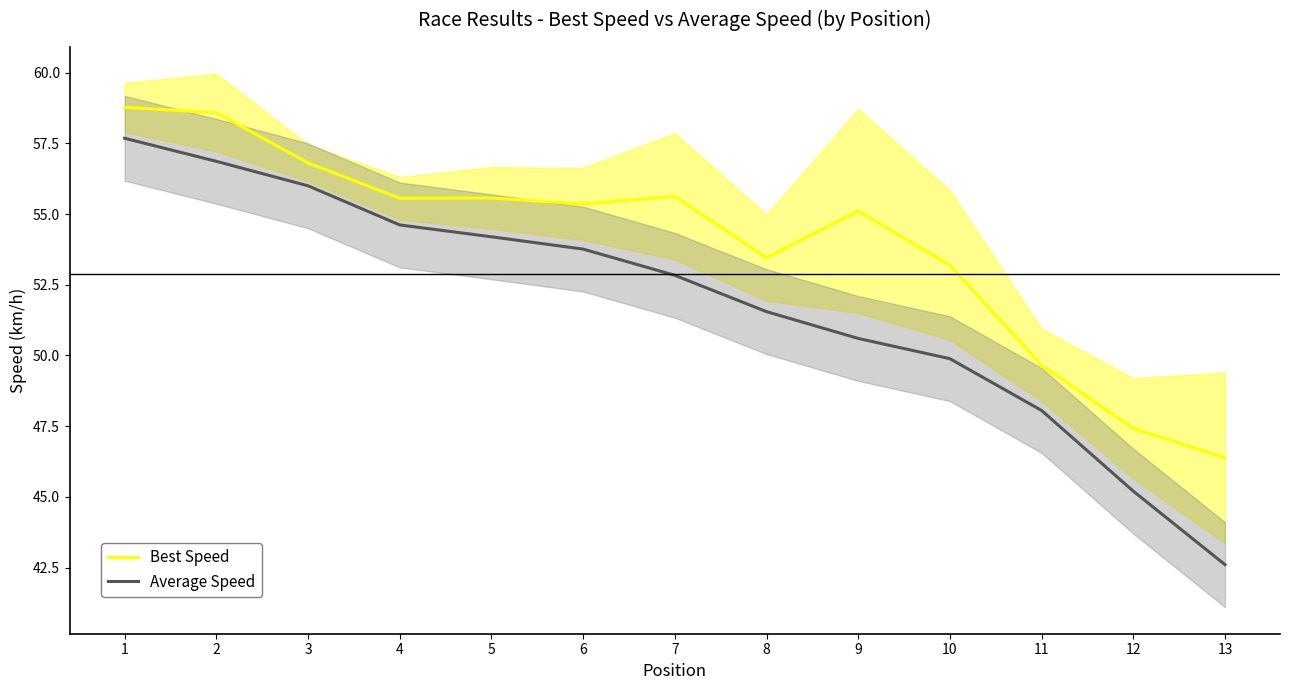

What is the sum of the Best Speed values at 2 and 12?

106.0